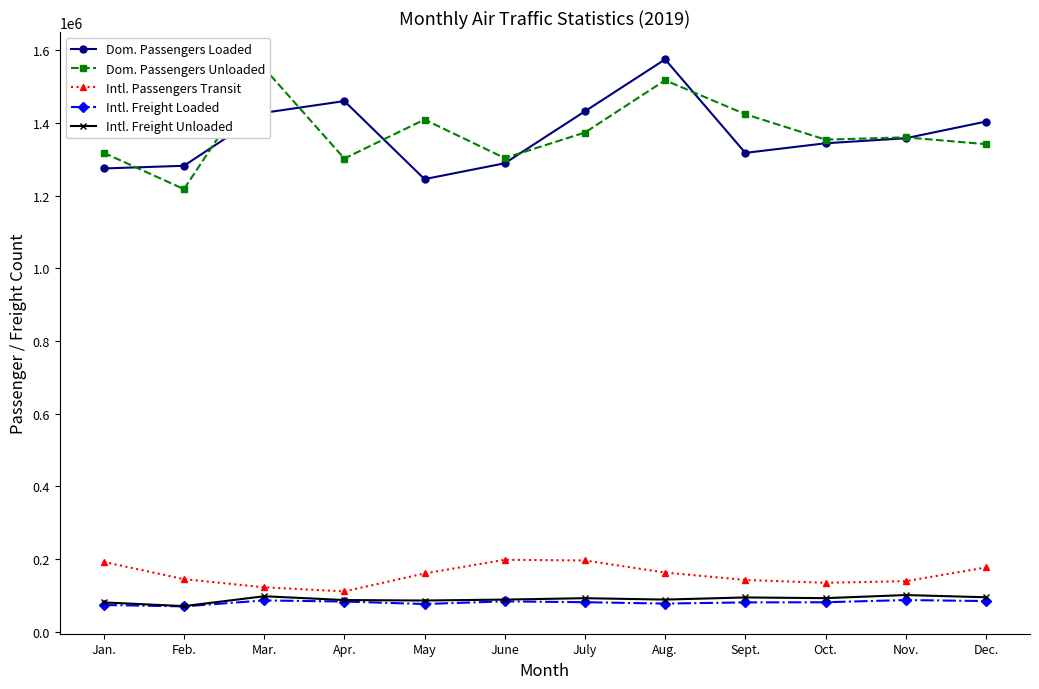

Count the number of categories in the chart.

12